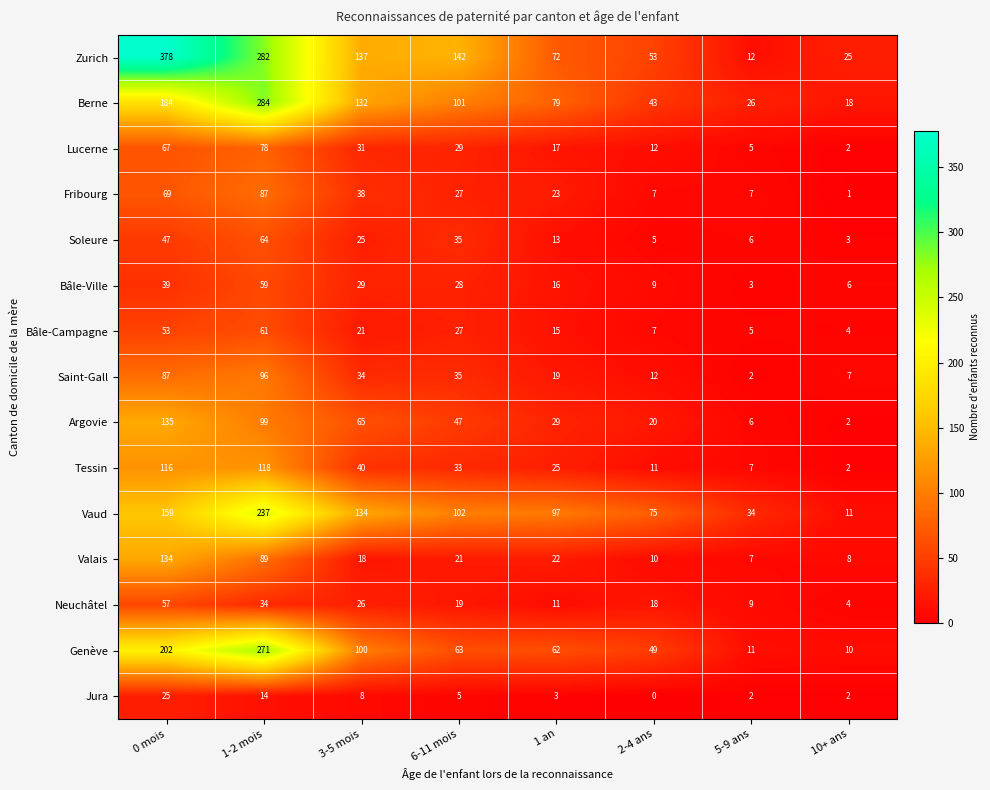

Which series has the widest spread of values?

Zurich